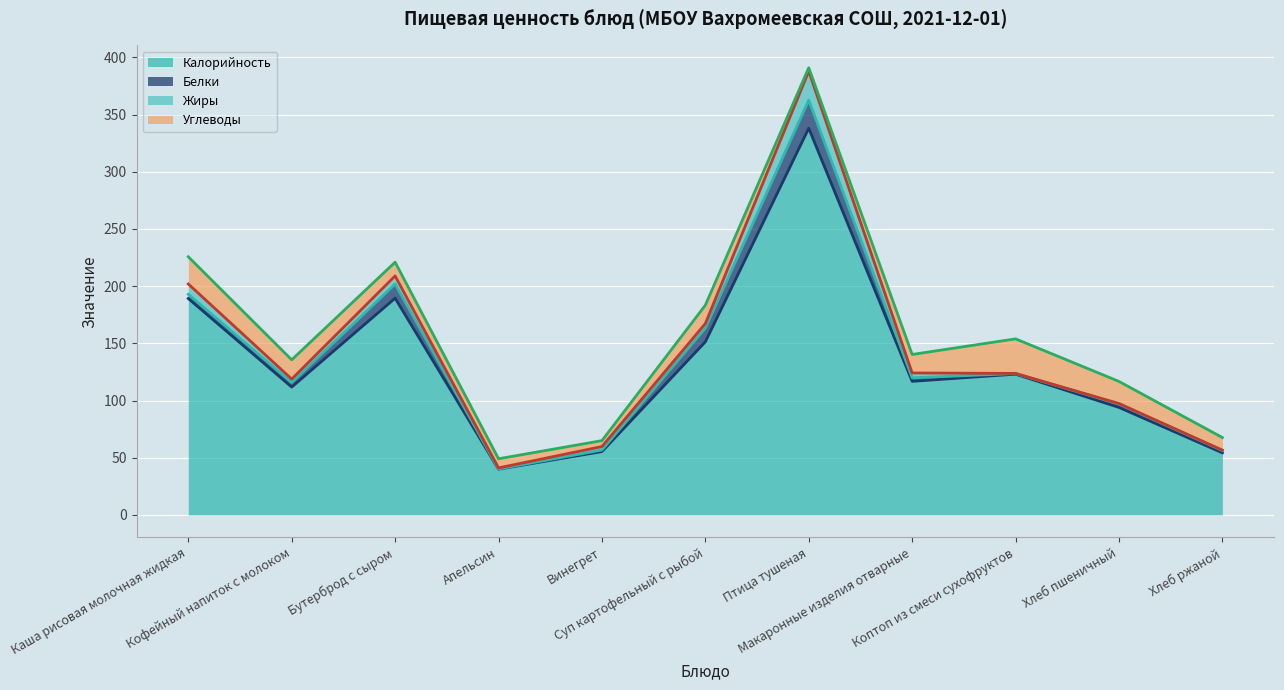

Where does the Углеводы (линия) series first go above 140?

Каша рисовая молочная жидкая